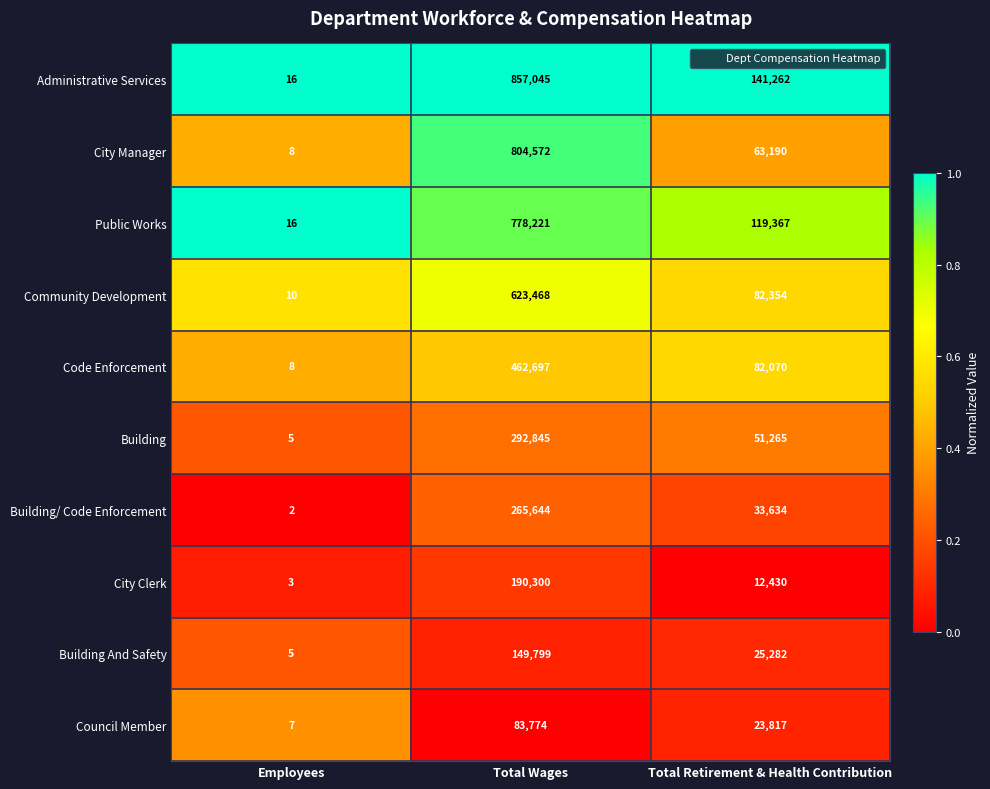

What is the highest value of the Public Works series?

778221